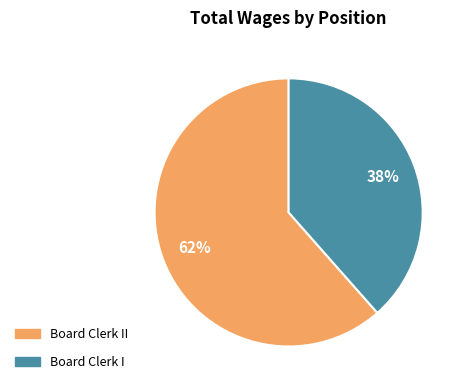

Is there a majority slice in this chart?

Yes